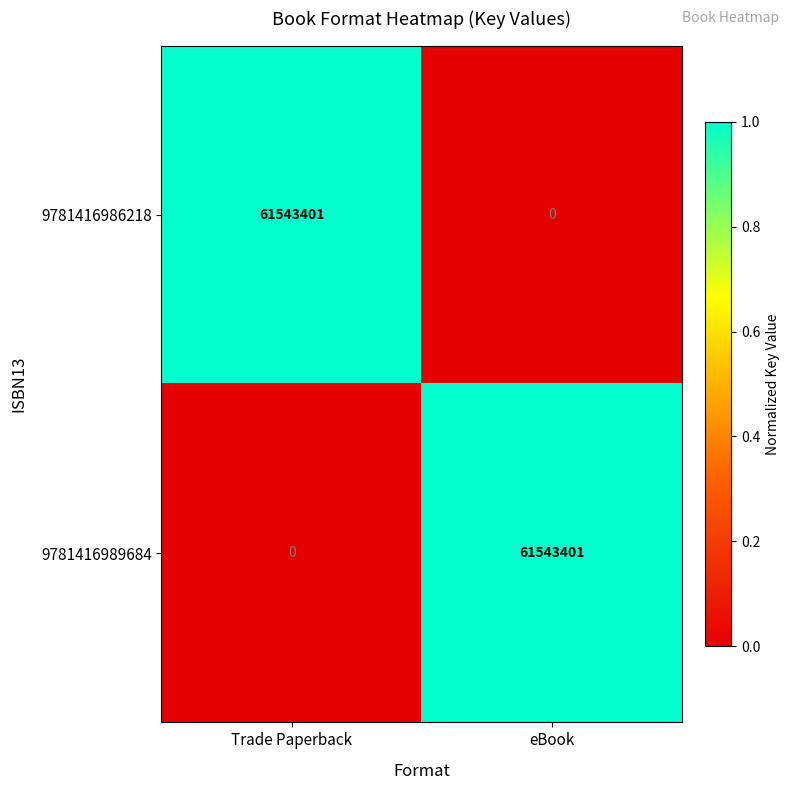

At which label is 9781416989684 closest to 30771700?

Trade Paperback